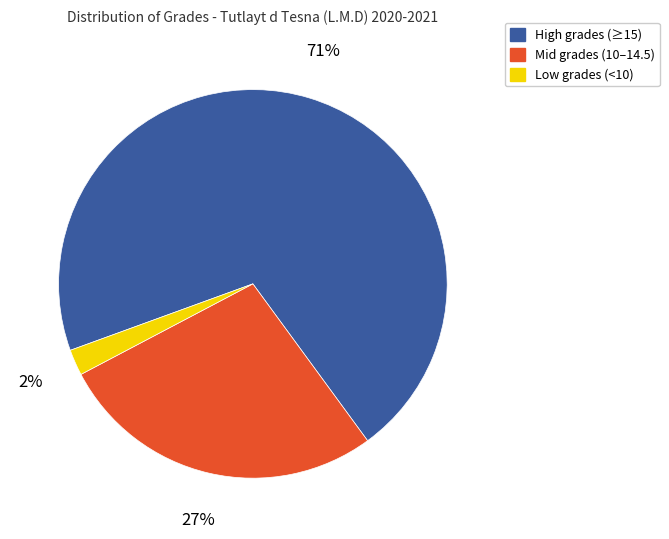

Between Low grades (<10) and High grades (≥15), which is larger?

High grades (≥15)